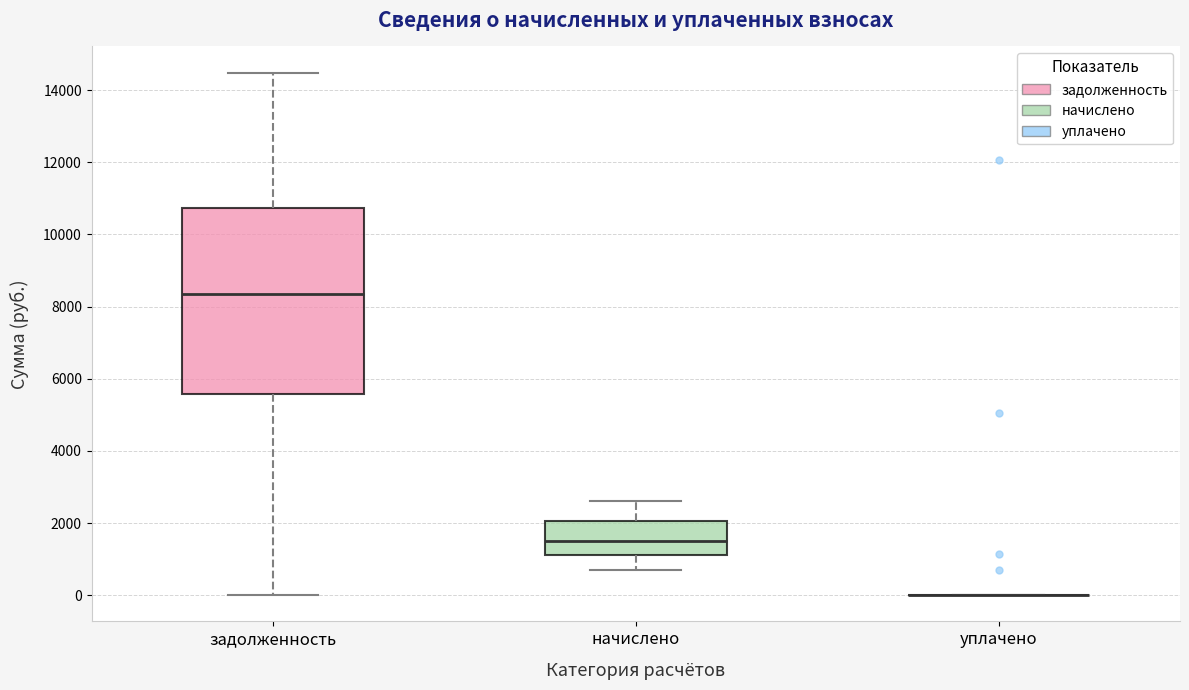

Reading left to right, transcribe this box plot: for each box, give where its median line is, the range the box spans, and where its two whiskers end, as read against the y-axis. The values are not printed on the chart, so give them approximately, as read against the axis.

задолженность: median 8400, box 5600 to 10800, whiskers 0 to 14400
начислено: median 1600, box 1200 to 2000, whiskers 600 to 2600
уплачено: box collapsed to a line at 0, whiskers 0 to 0